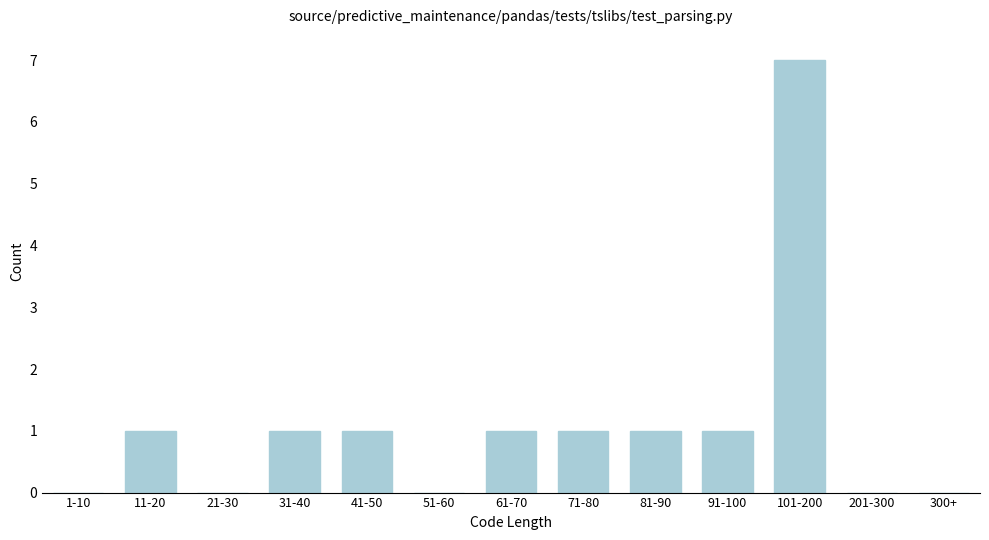

Reading left to right, what are all the values shown in this chart?

1-10=0	11-20=1	21-30=0	31-40=1	41-50=1	51-60=0	61-70=1	71-80=1	81-90=1	91-100=1	101-200=7	201-300=0	300+=0